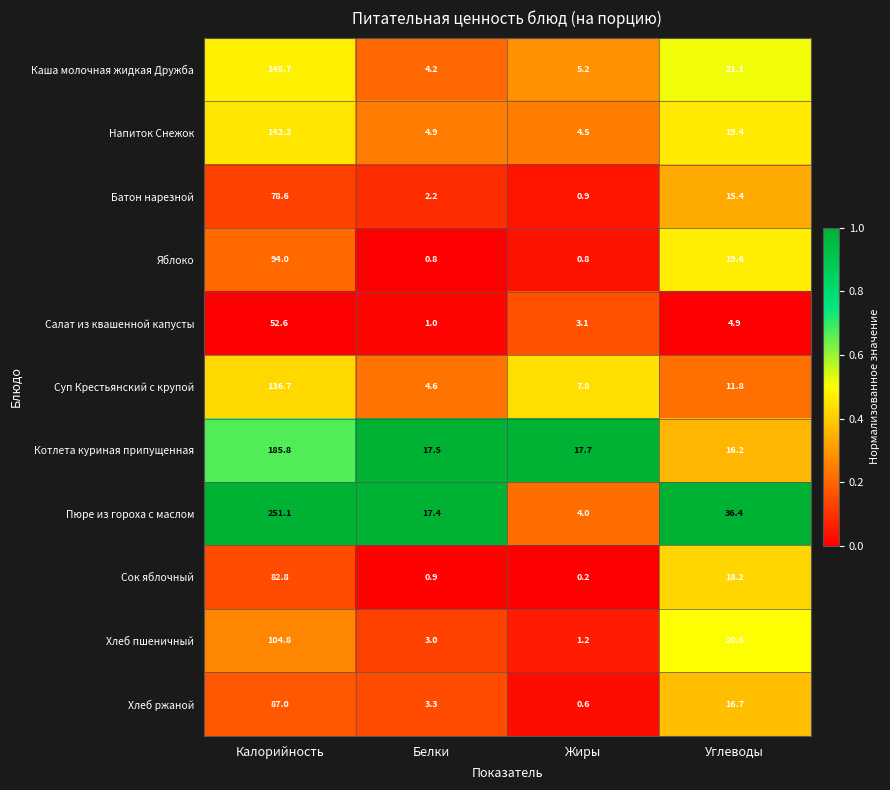

List the labels in order of Пюре из гороха с маслом value, largest first.

Калорийность, Углеводы, Белки, Жиры